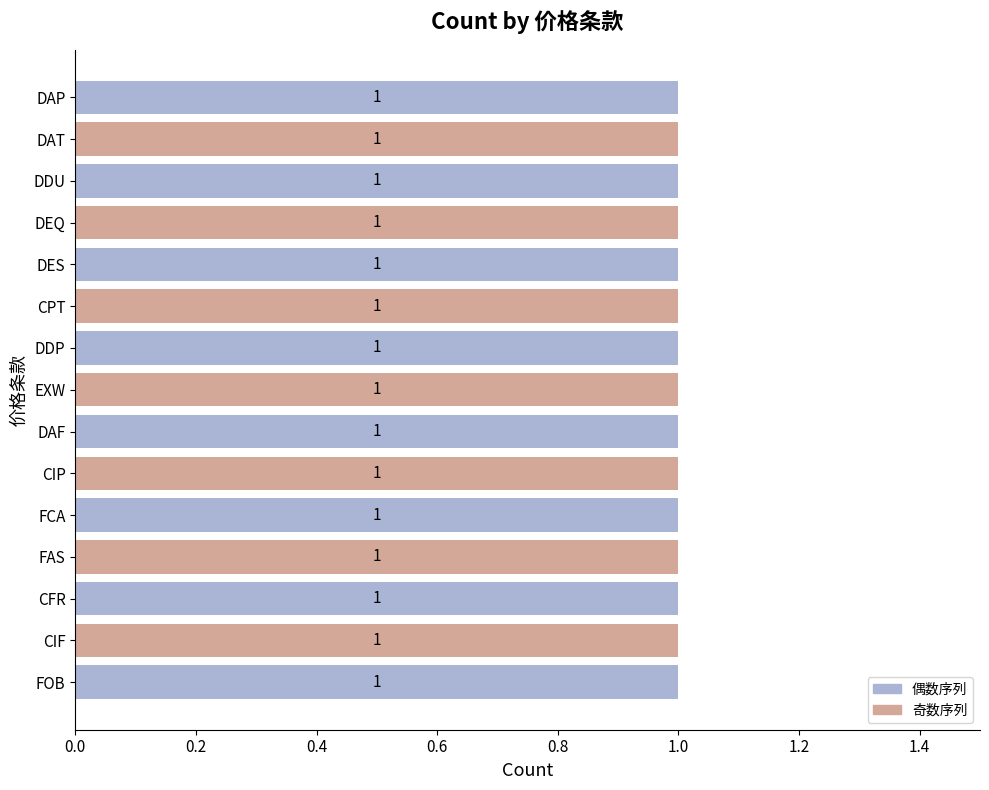

The value at DES is 4. True or false?

False